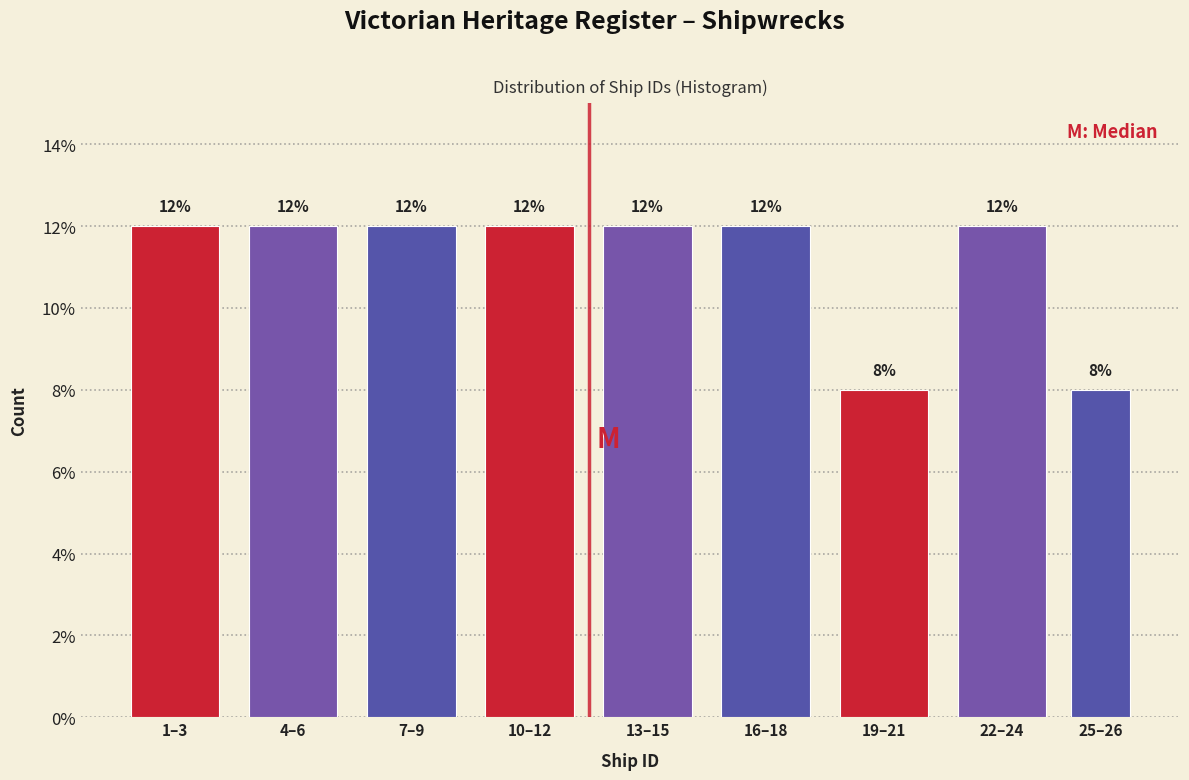

Reading left to right, extract all data points from this chart.

12	12	12	12	12	12	8	12	8